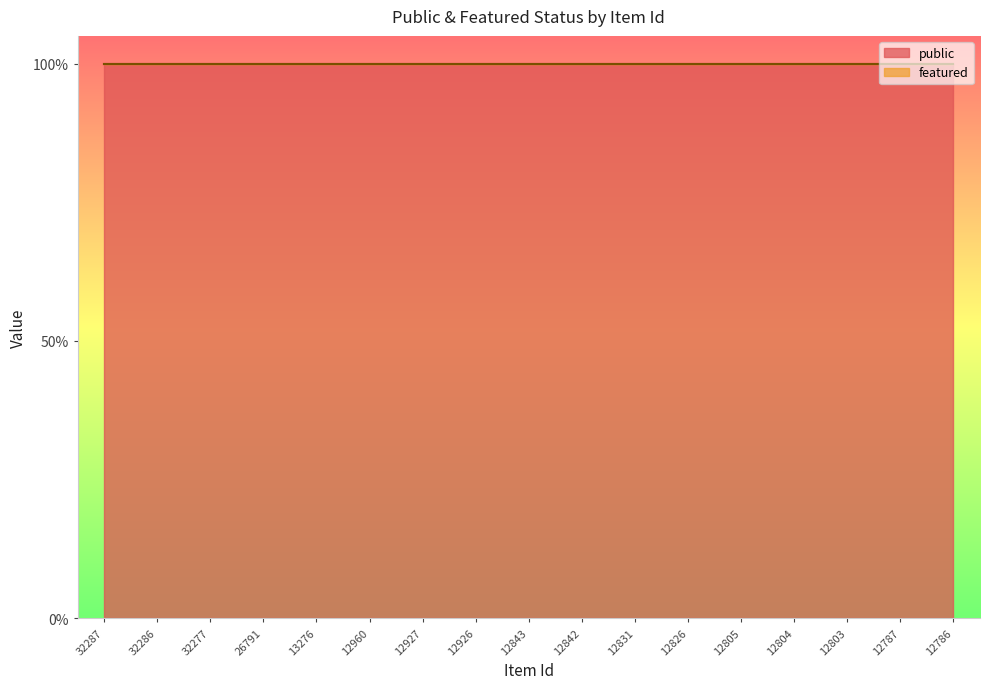

Does the chart have visible grid lines?

No